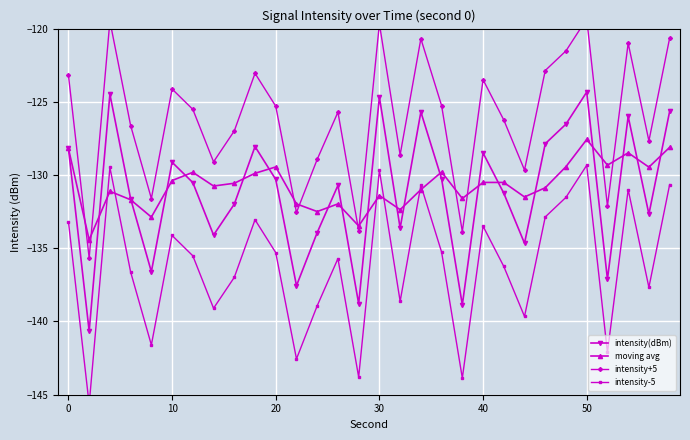

How many values in the intensity(dBm) series exceed -130?

12